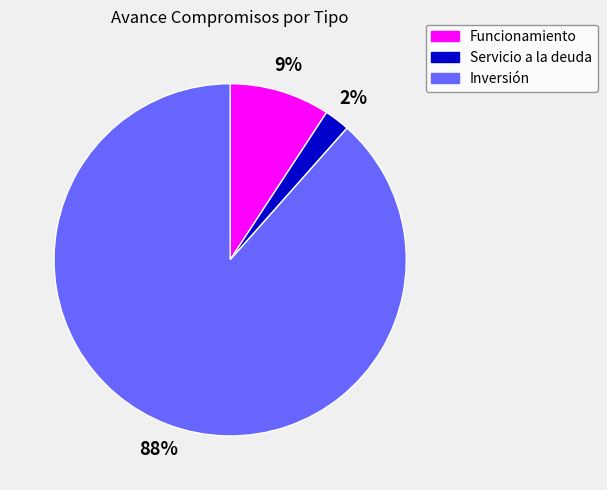

How many segments does this pie chart have?

3